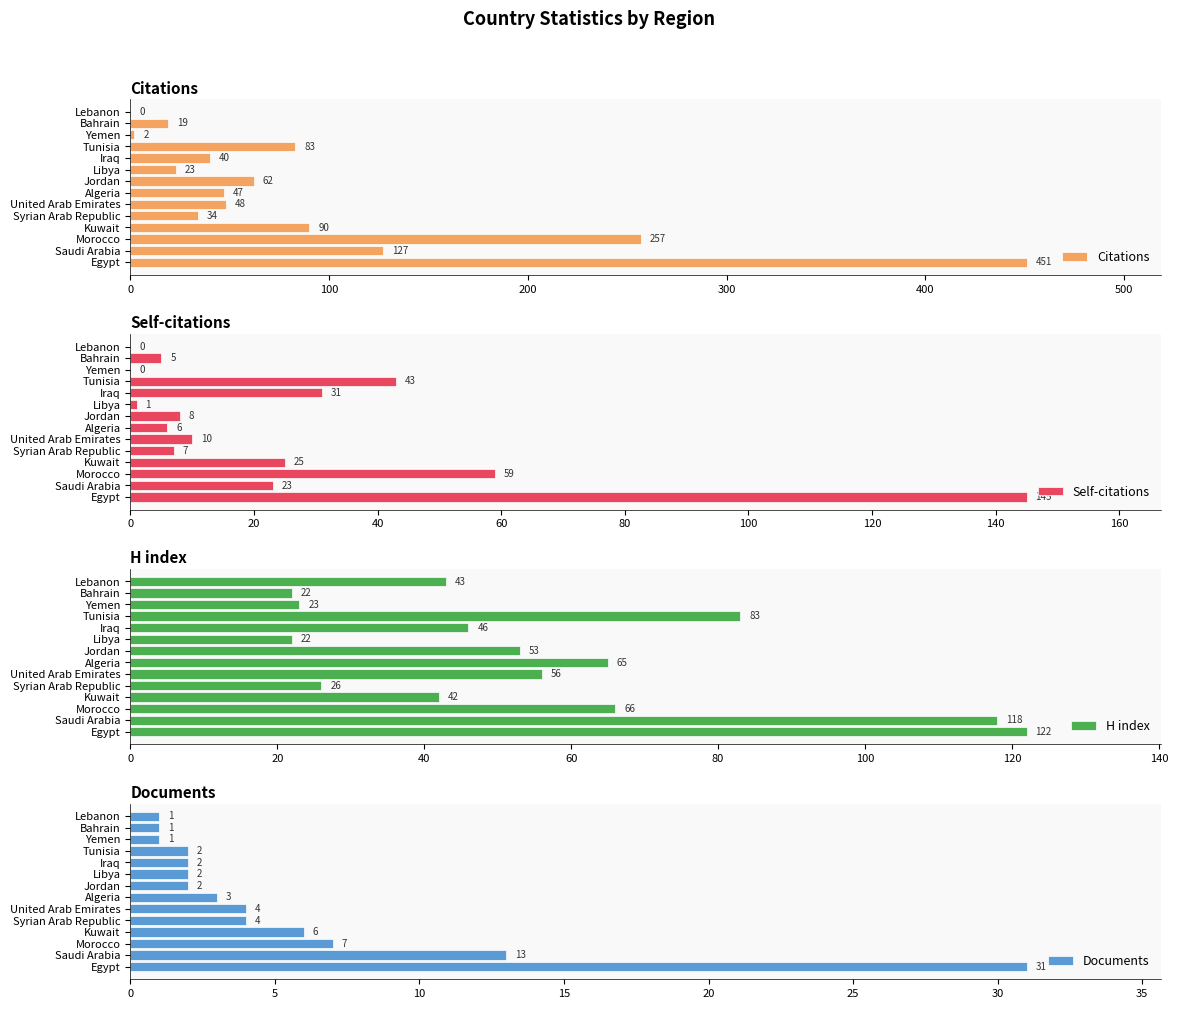

At how many categories does at least one series exceed 94?

3